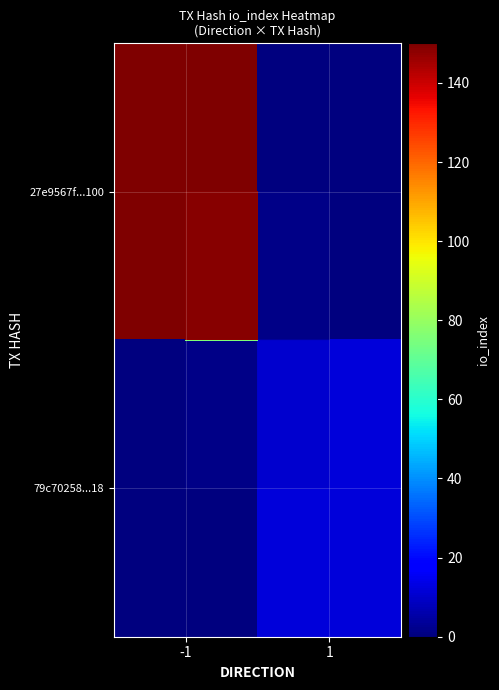

What value does the 79c70258...18 series have at 1, to the nearest 5?

10